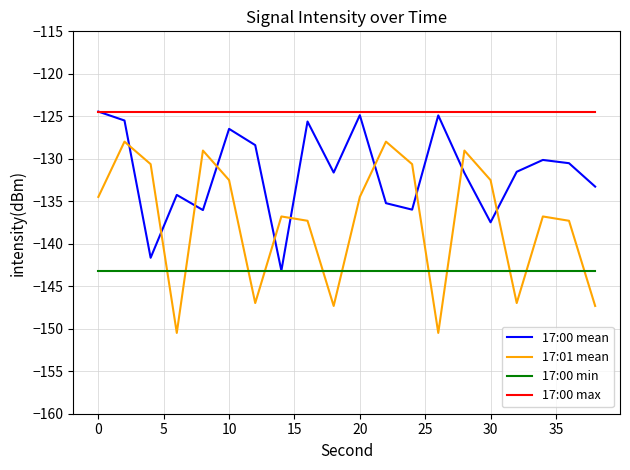

Rank the series by their average value, from lowest to highest.

17:00 min, 17:01 mean, 17:00 mean, 17:00 max